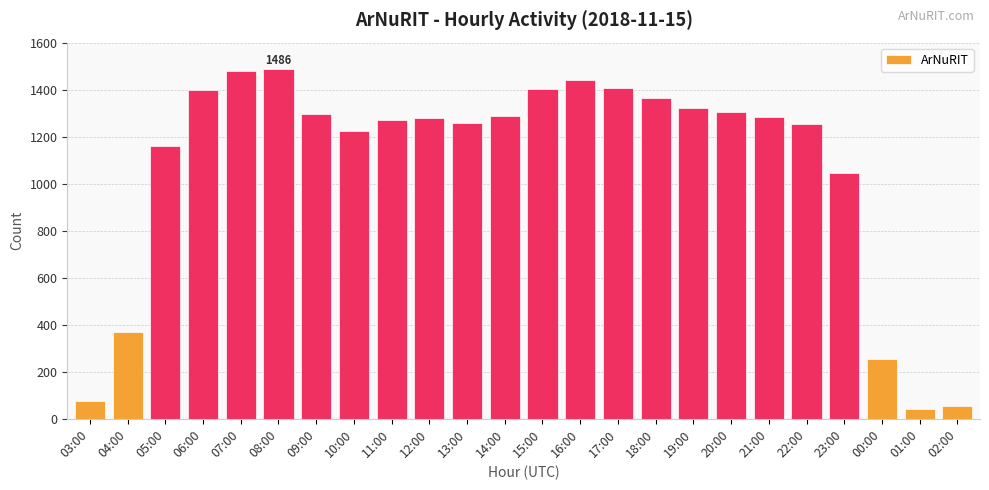

What is the sum of all values?

25760